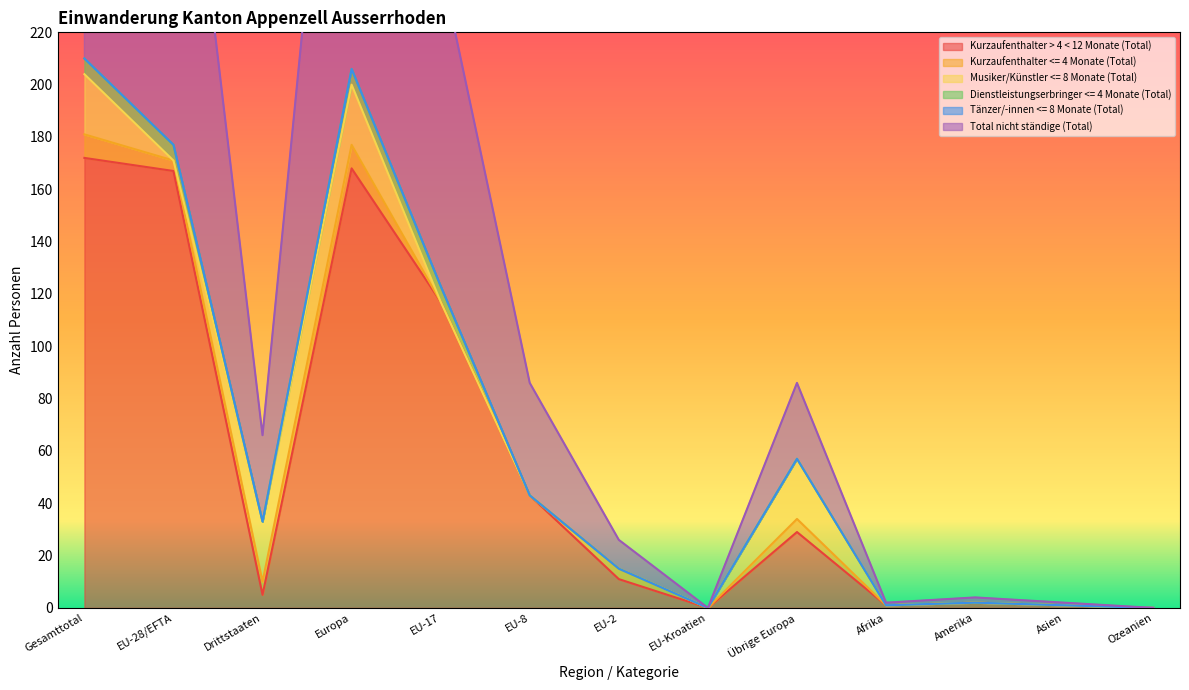

The value of Tänzer/-innen <= 8 Monate (Total) at Gesamttotal is 0. True or false?

True